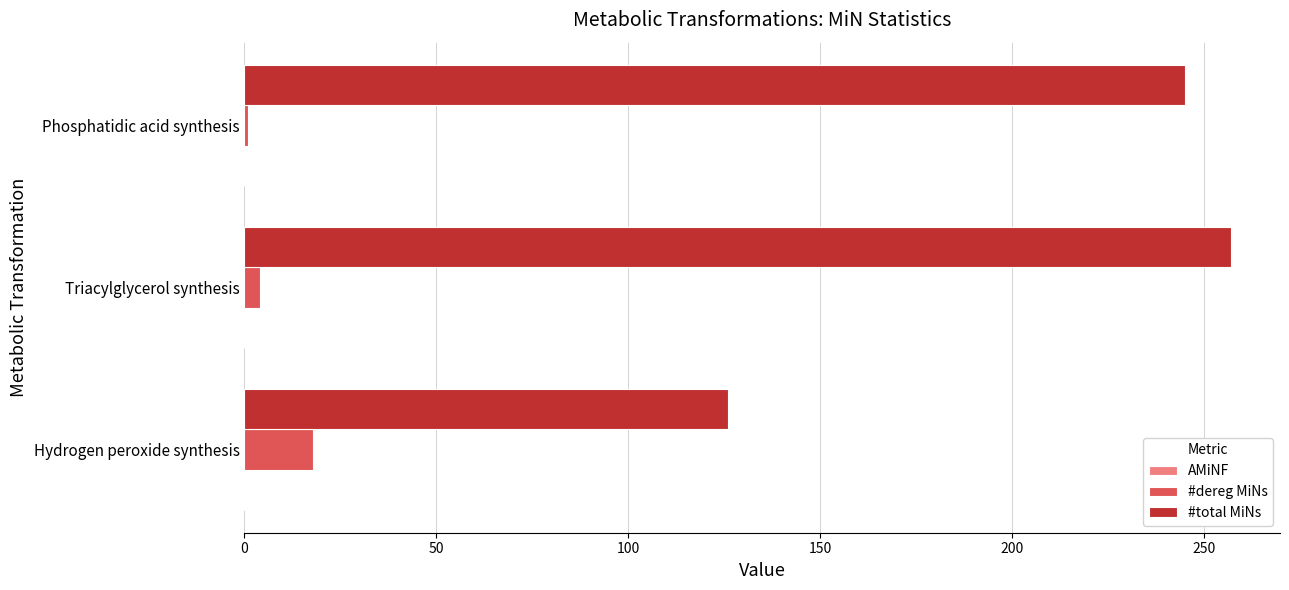

Where is #total MiNs nearest to the value 191?

Phosphatidic acid synthesis